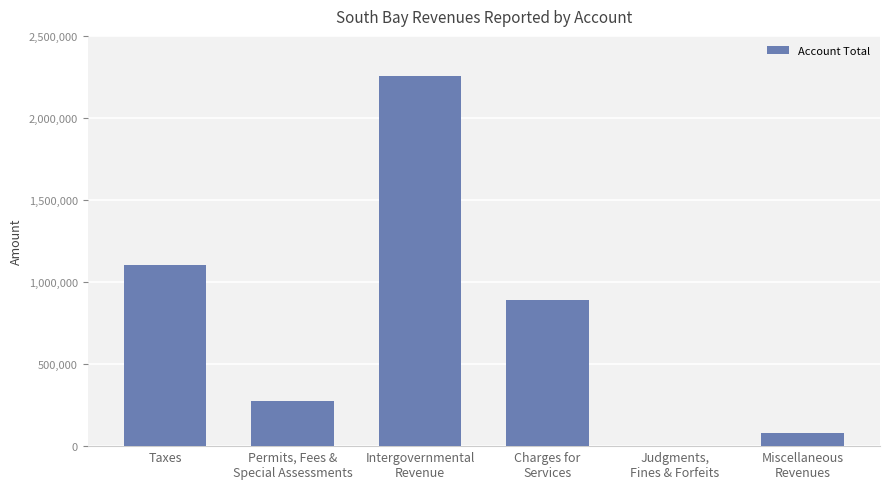

Are the bars horizontal?

No